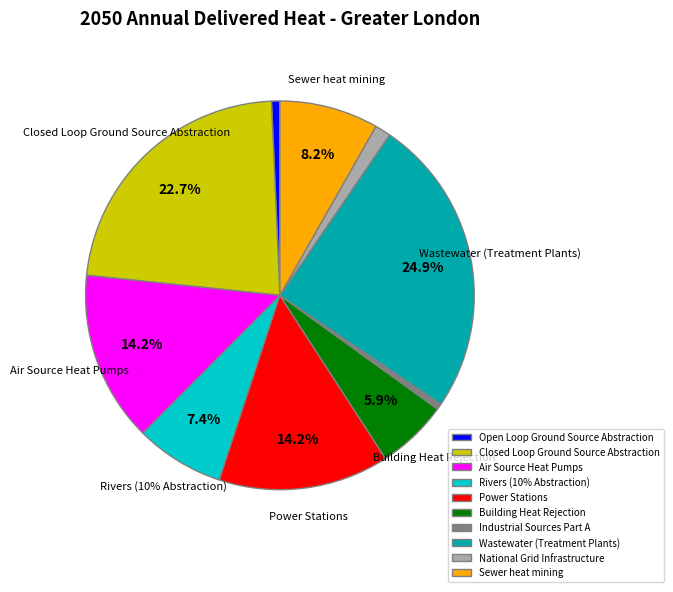

How much of the chart is everything except Open Loop Ground Source Abstraction?

99.3%